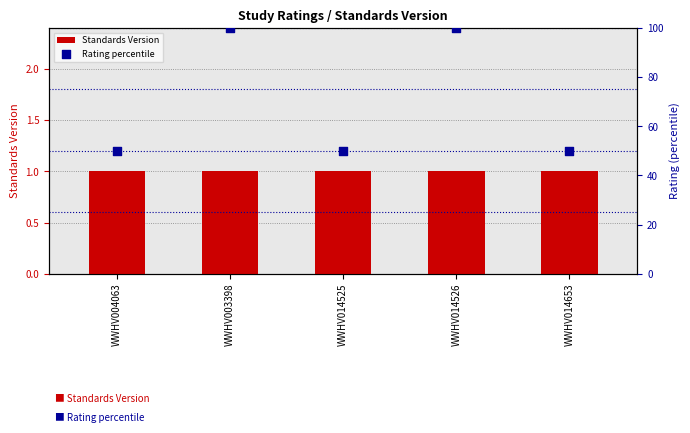

Which series contains the highest Y value?

Rating percentile